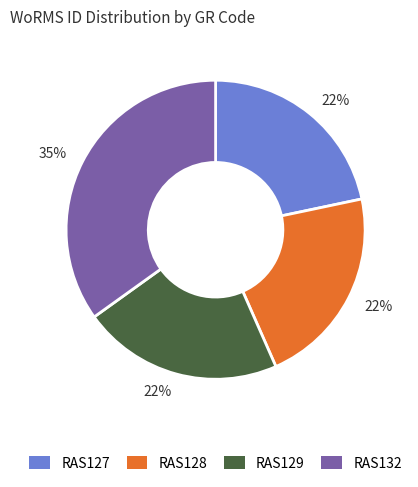

Is it true that RAS128 is 22% of the pie?

True